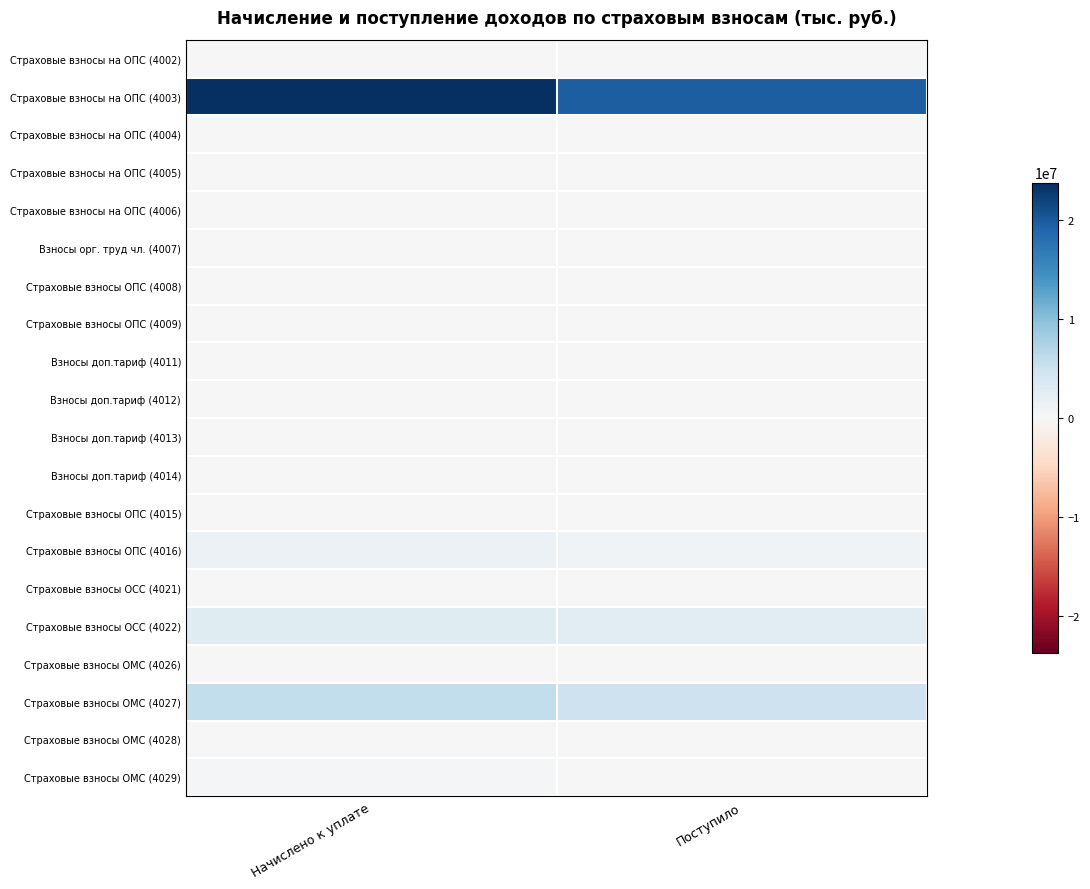

Reading left to right, list all the values displayed in this chart.

Страховые взносы на ОПС (4002): Начислено к уплате=34813	Поступило=19449
Страховые взносы на ОПС (4003): Начислено к уплате=23795588	Поступило=19693320
Страховые взносы на ОПС (4004): Начислено к уплате=754	Поступило=-535
Страховые взносы на ОПС (4005): Начислено к уплате=185	Поступило=29
Страховые взносы на ОПС (4006): Начислено к уплате=19	Поступило=119
Взносы орг. труд чл. (4007): Начислено к уплате=288	Поступило=228
Страховые взносы ОПС (4008): Начислено к уплате=24	Поступило=97
Страховые взносы ОПС (4009): Начислено к уплате=-1	Поступило=-24
Взносы доп.тариф (4011): Начислено к уплате=55951	Поступило=47056
Взносы доп.тариф (4012): Начислено к уплате=3407	Поступило=2796
Взносы доп.тариф (4013): Начислено к уплате=172607	Поступило=146312
Взносы доп.тариф (4014): Начислено к уплате=18526	Поступило=15438
Страховые взносы ОПС (4015): Начислено к уплате=2077	Поступило=-7022
Страховые взносы ОПС (4016): Начислено к уплате=1414554	Поступило=779216
Страховые взносы ОСС (4021): Начислено к уплате=1186	Поступило=798
Страховые взносы ОСС (4022): Начислено к уплате=2960374	Поступило=2440694
Страховые взносы ОМС (4026): Начислено к уплате=11136	Поступило=1626
Страховые взносы ОМС (4027): Начислено к уплате=5792413	Поступило=4872093
Страховые взносы ОМС (4028): Начислено к уплате=2732	Поступило=2230
Страховые взносы ОМС (4029): Начислено к уплате=275761	Поступило=130980